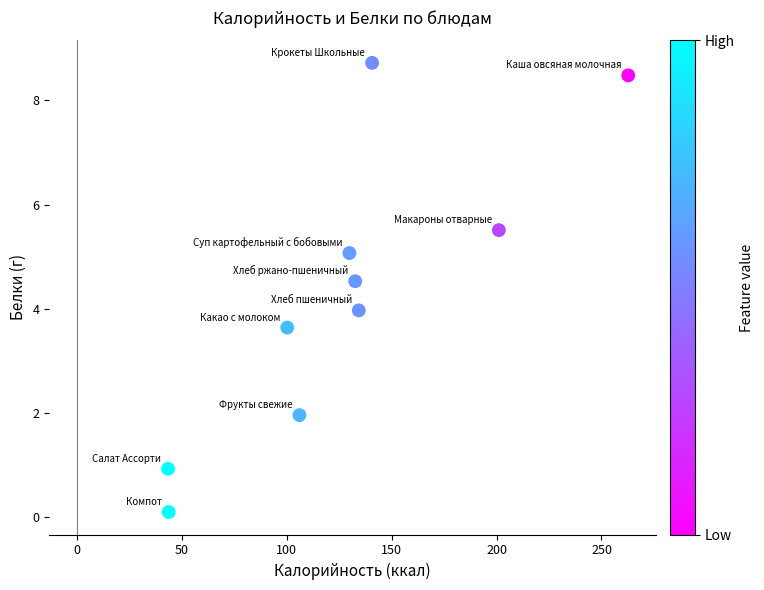

What is the range of Y values (max minus min)?

8.6